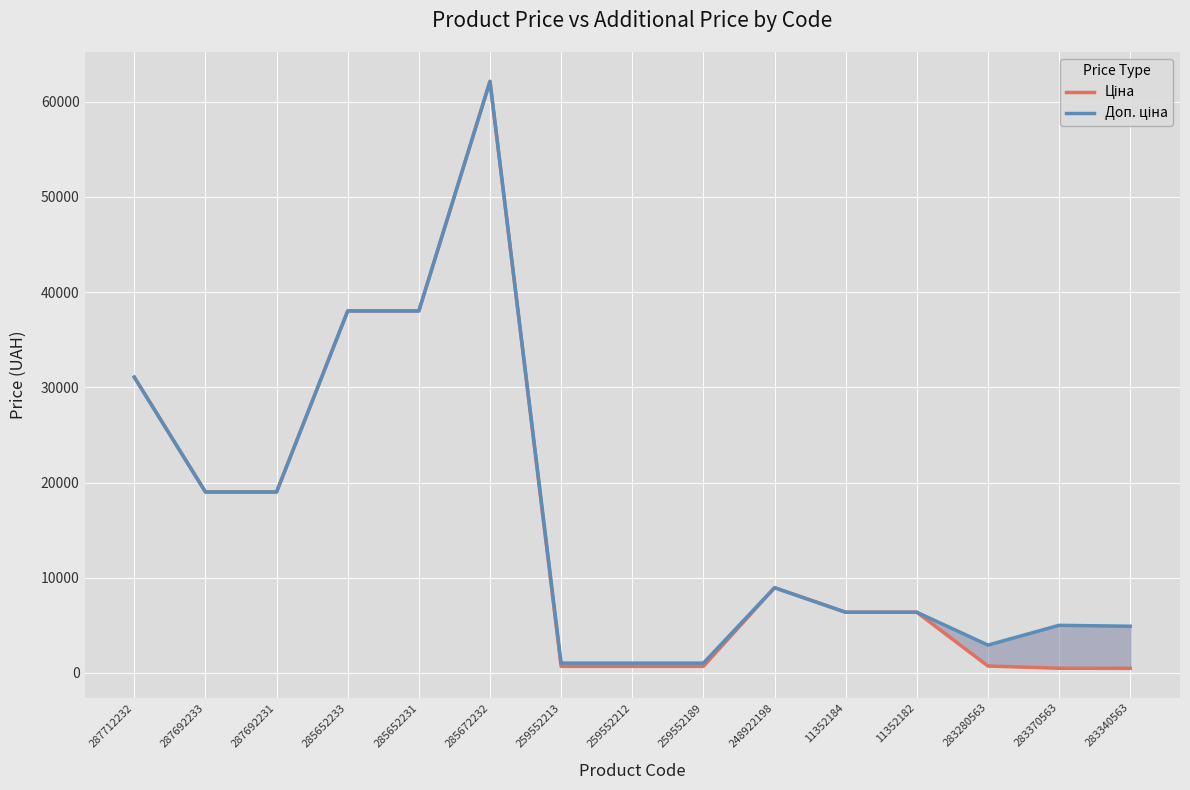

True or false: Доп. ціна has more than 1 interior local peaks.

True